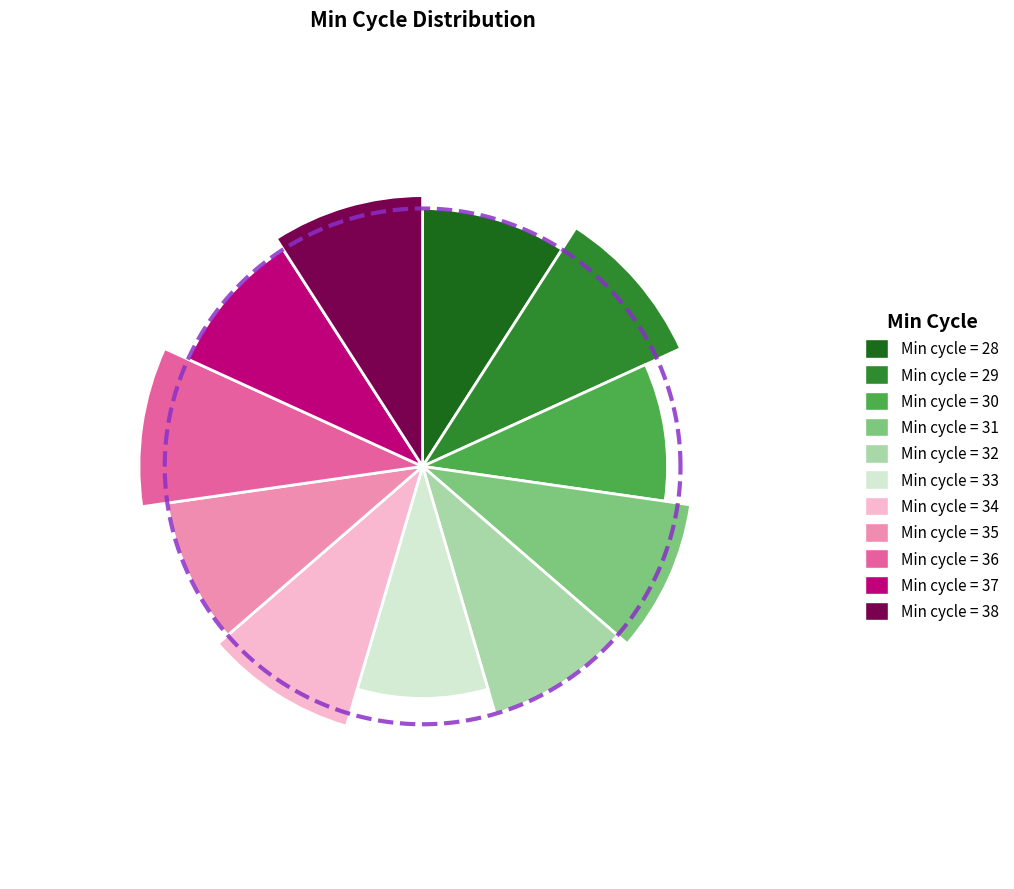

To the nearest percent, what portion does 33 represent?

9%